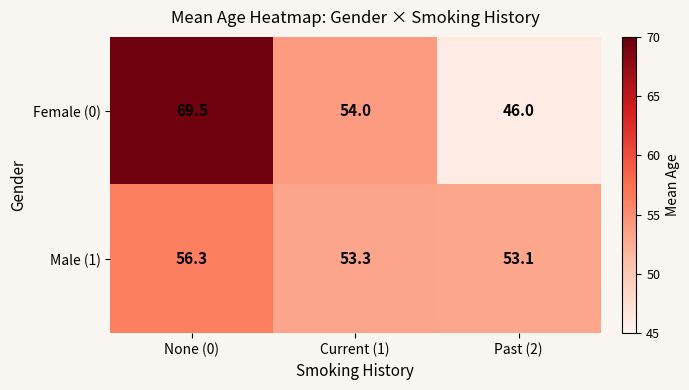

What is the maximum value for Female (0)?

69.5